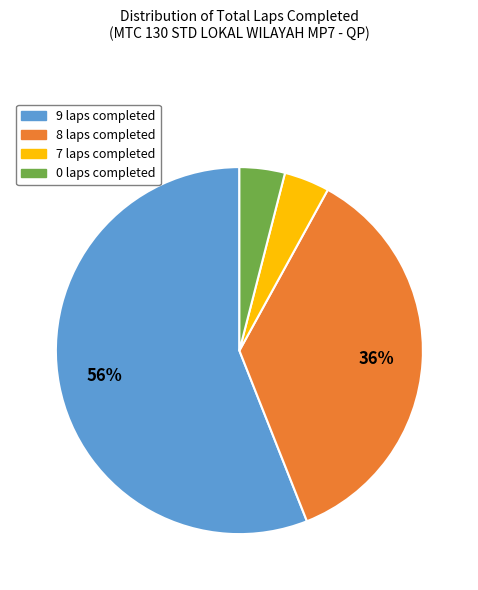

Which has a higher value, 0 laps or 8 laps?

8 laps